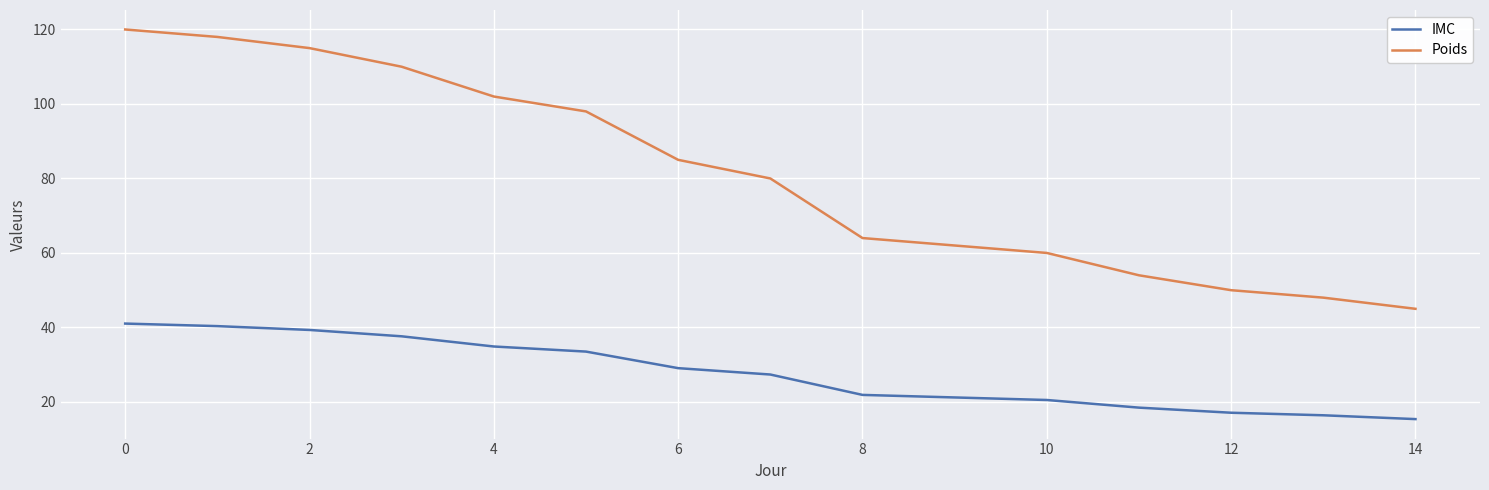

What is the difference between the maximum and minimum values in the IMC series?

25.6